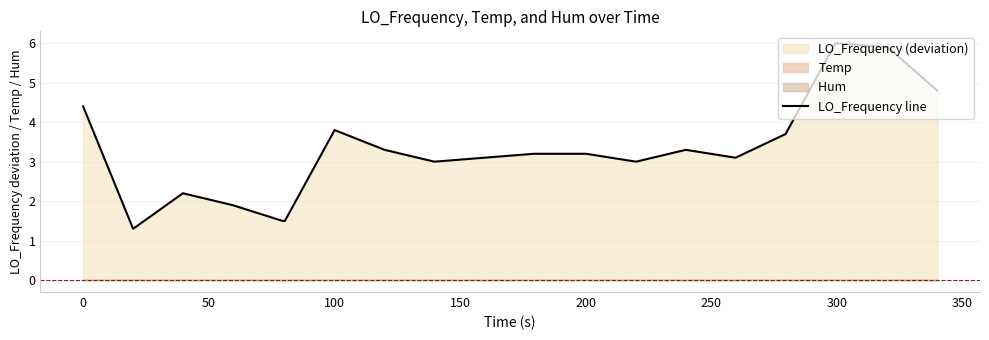

How many points are higher than both their immediate neighbors (excluding endpoints)?

4